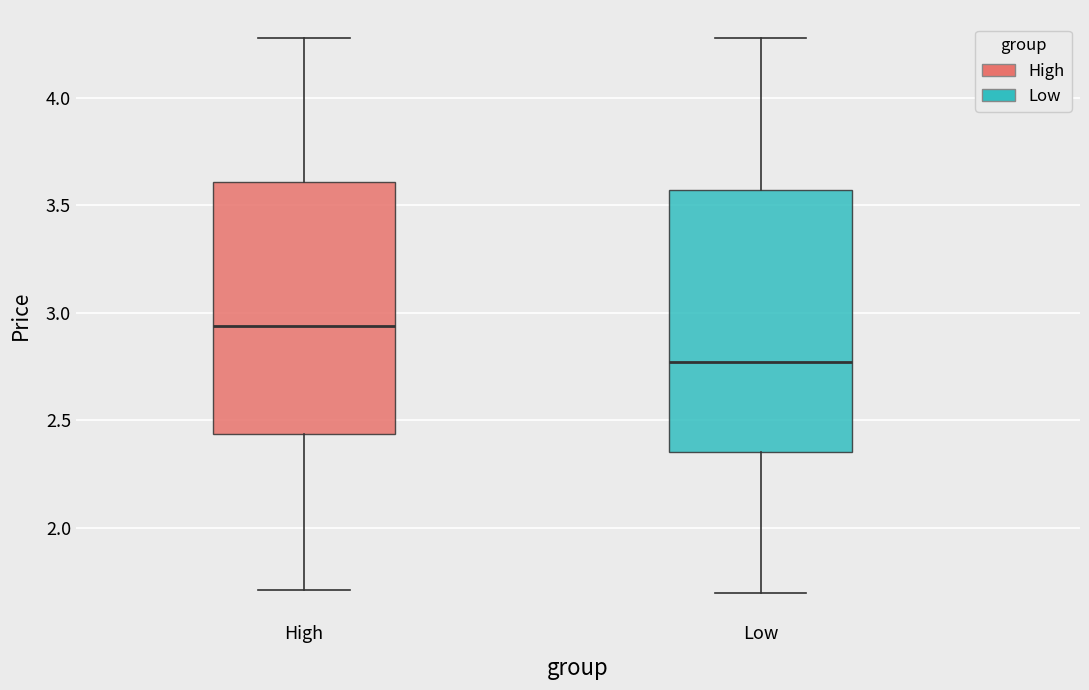

Where does the lower whisker of the box for High end on the y-axis? The values are not printed on the chart, so give them approximately, as read against the axis.

1.70